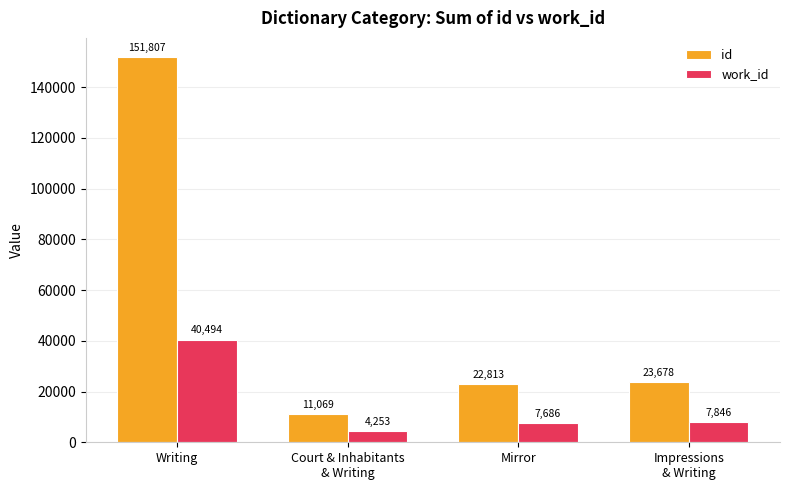

What is the difference between the highest and lowest values at Impressions
& Writing?

15832